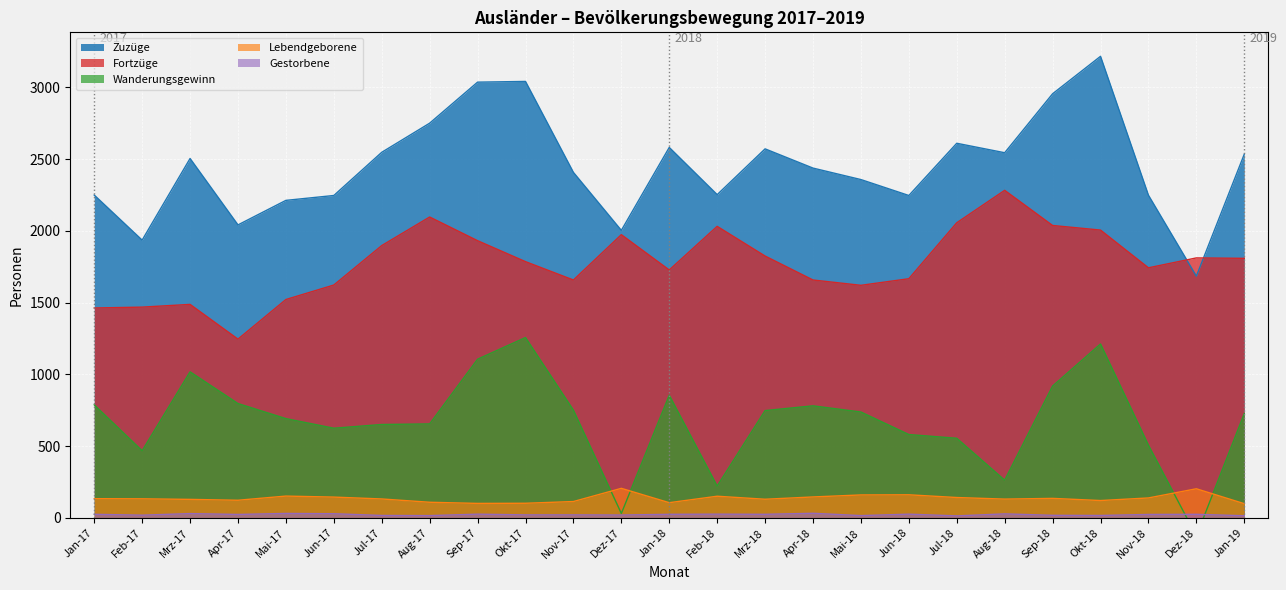

Where is the first local minimum for Fortzüge?

Apr-17